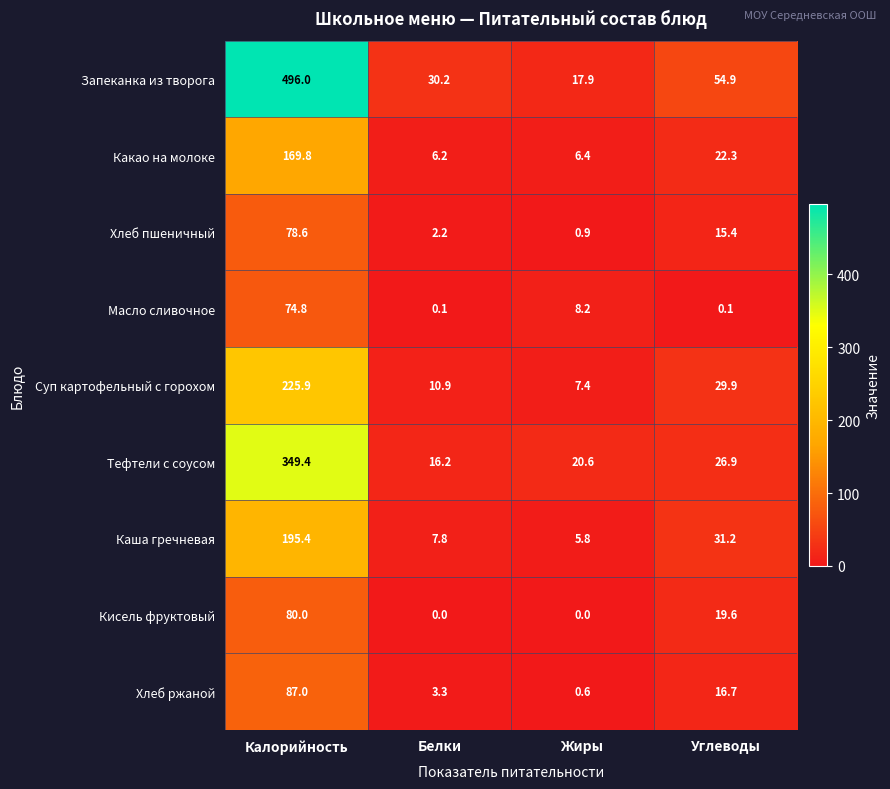

At how many categories does at least one series exceed 382?

1